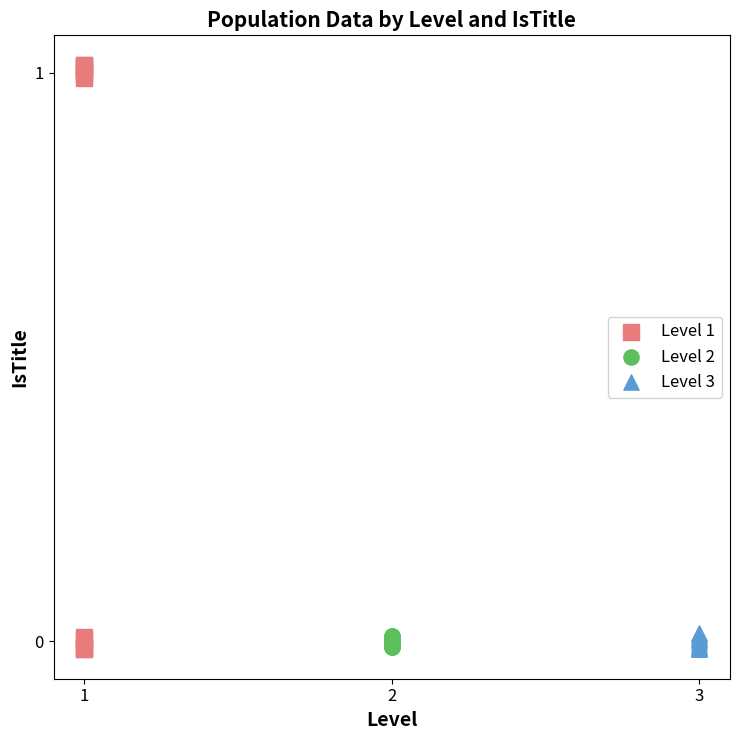

Which series reaches the maximum Y coordinate?

Level 1